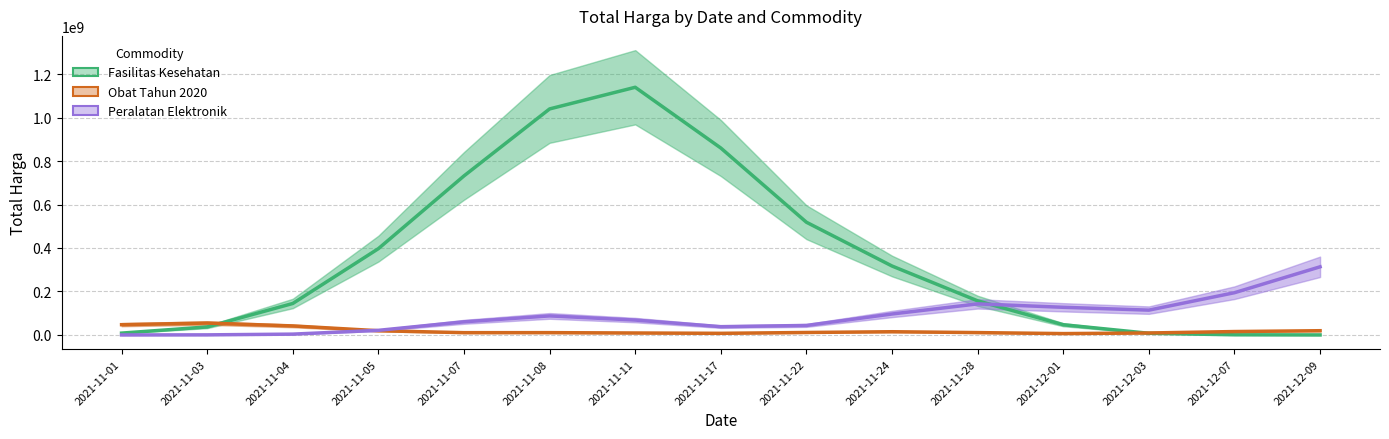

Which has a higher value, 2021-12-01 or 2021-11-03?

2021-12-01